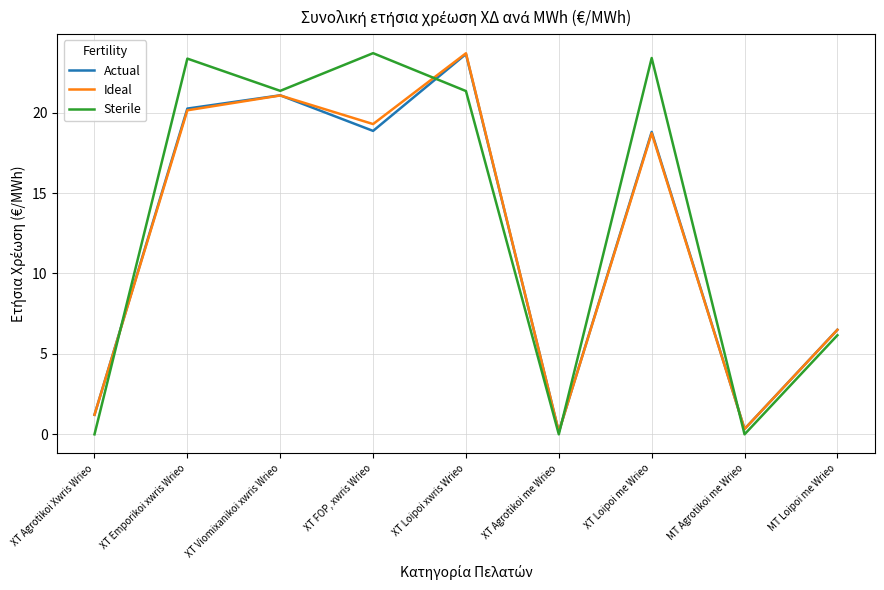

Which series changed the most between XT FOP, xwris Wrieo and XT Agrotikoi me Wrieo?

Sterile